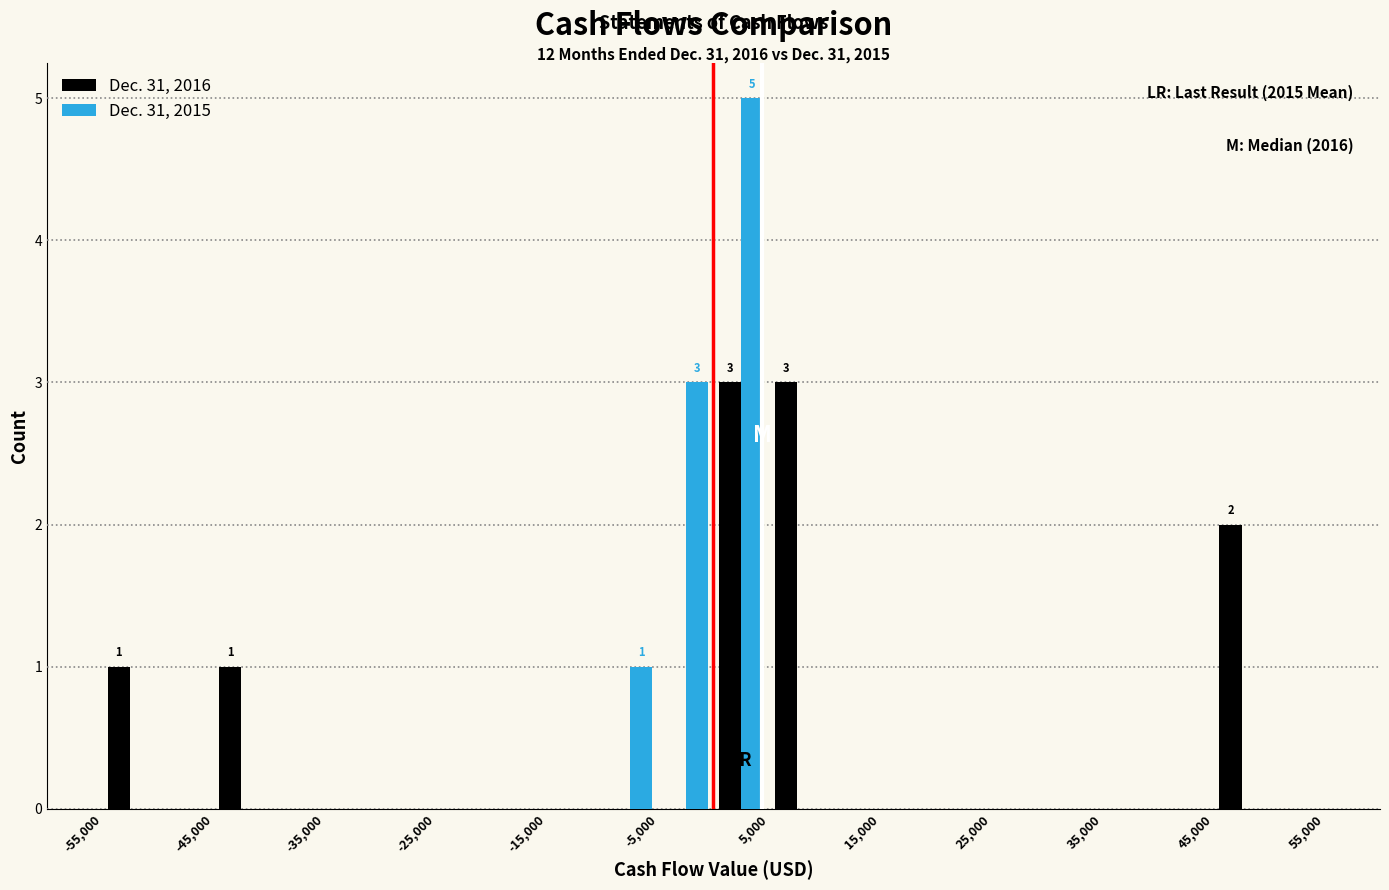

In the Dec. 31, 2015 series, which range on the x-axis has the tallest bar?

0 to 5000